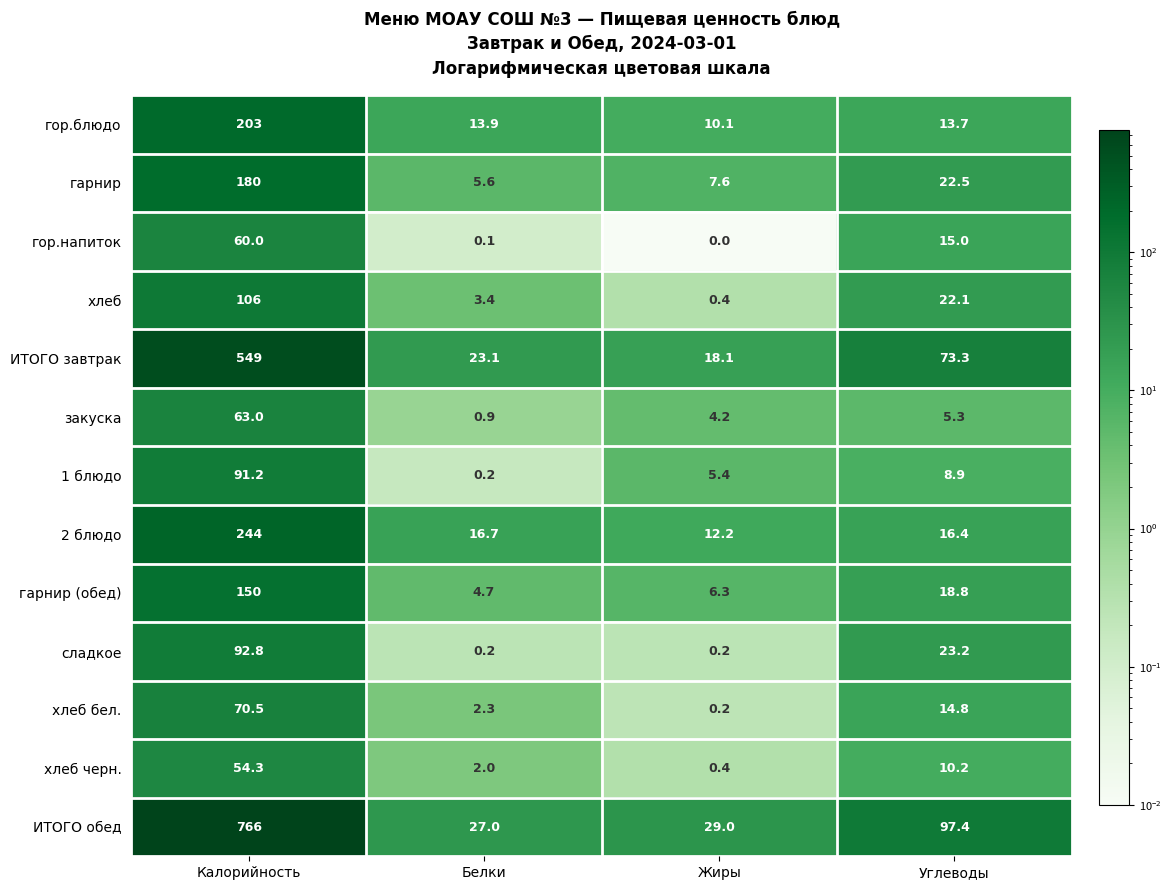

What is the sum of the хлеб черн. values at Калорийность and Углеводы?

64.5